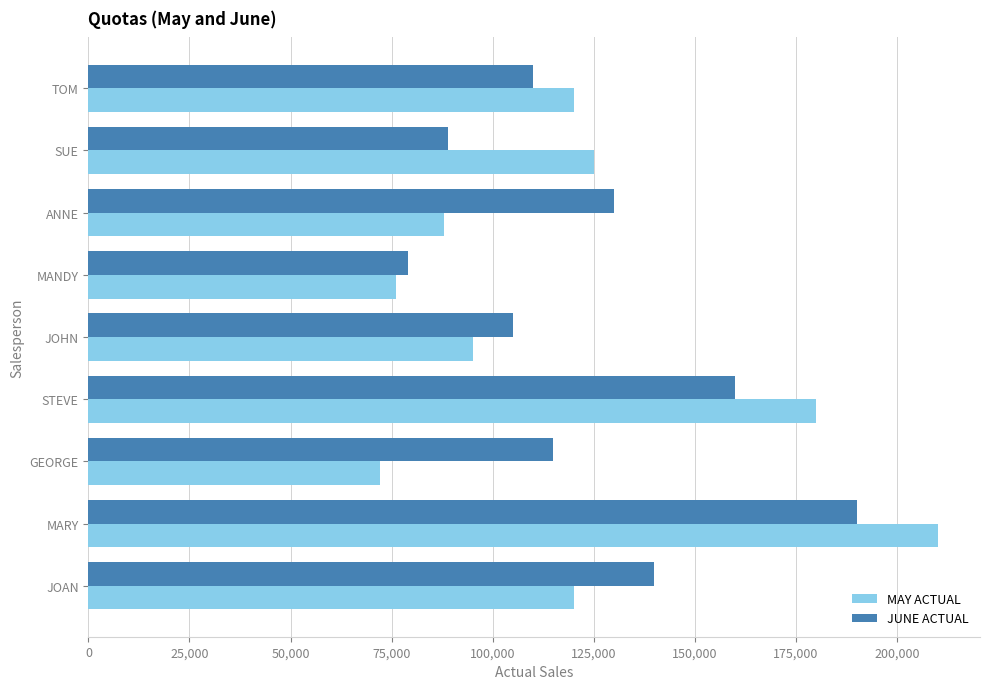

The MAY ACTUAL series shows 18167 at ANNE. True or false?

False